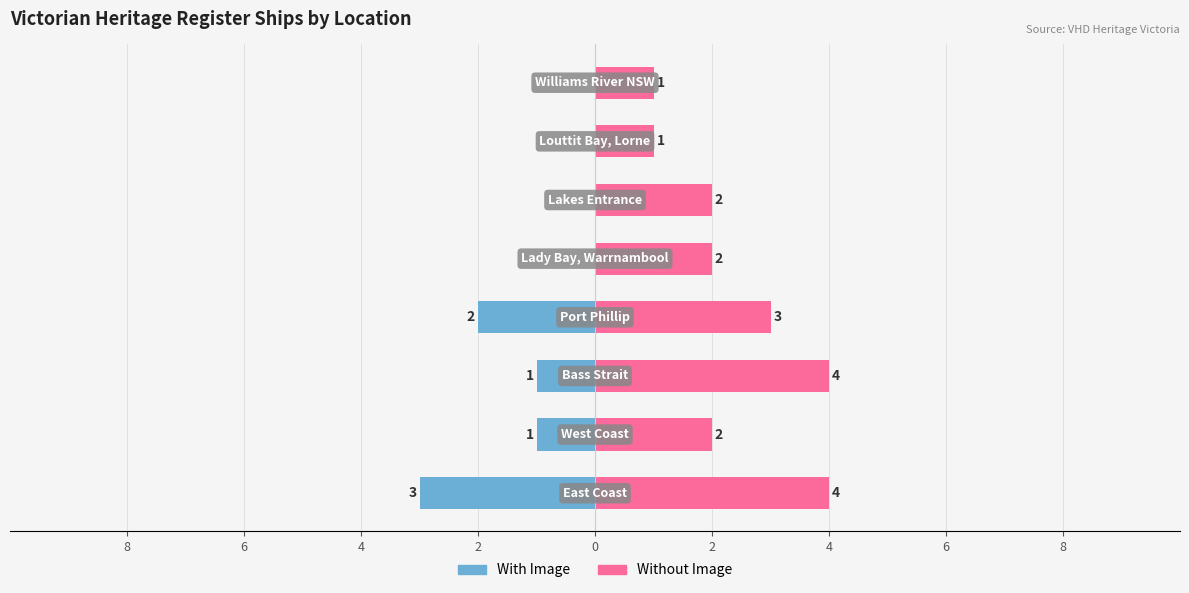

How many bars are there in total?

16